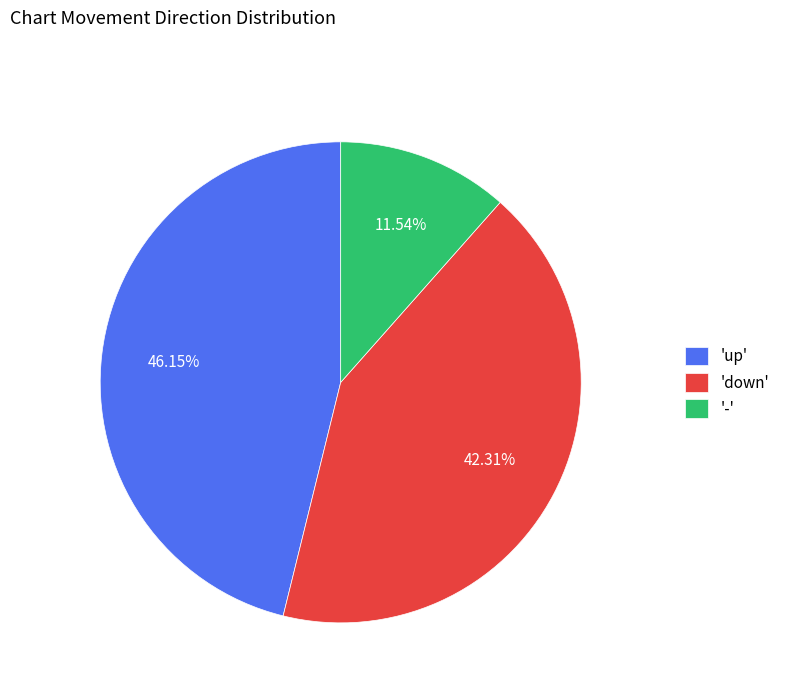

Rank the categories by value from lowest to highest.

'-', 'down', 'up'